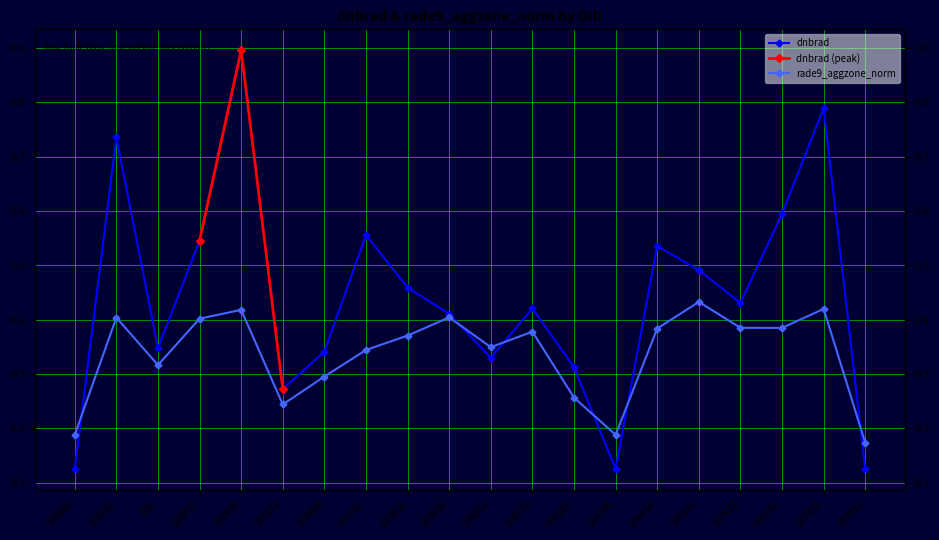

How many lines are shown in the chart?

2